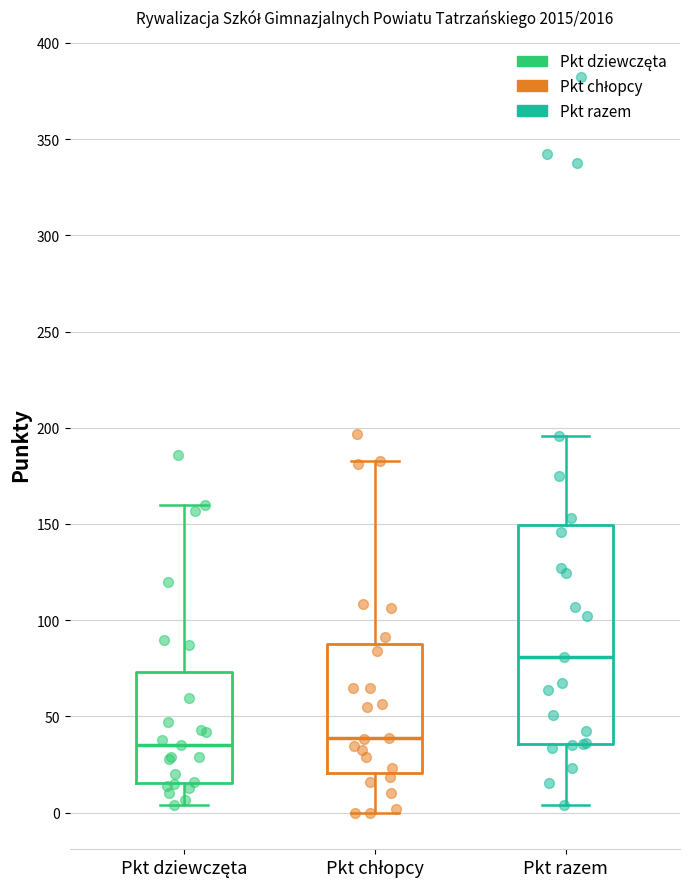

Reading left to right, read every box against the y-axis: the position of its median line, the range the box covers, and the ends of its whiskers. The values are not printed on the chart, so give them approximately, as read against the axis.

Pkt dziewczęta: median 35, box 15 to 75, whiskers 5 to 160
Pkt chłopcy: median 40, box 20 to 90, whiskers 0 to 185
Pkt razem: median 80, box 35 to 150, whiskers 5 to 195